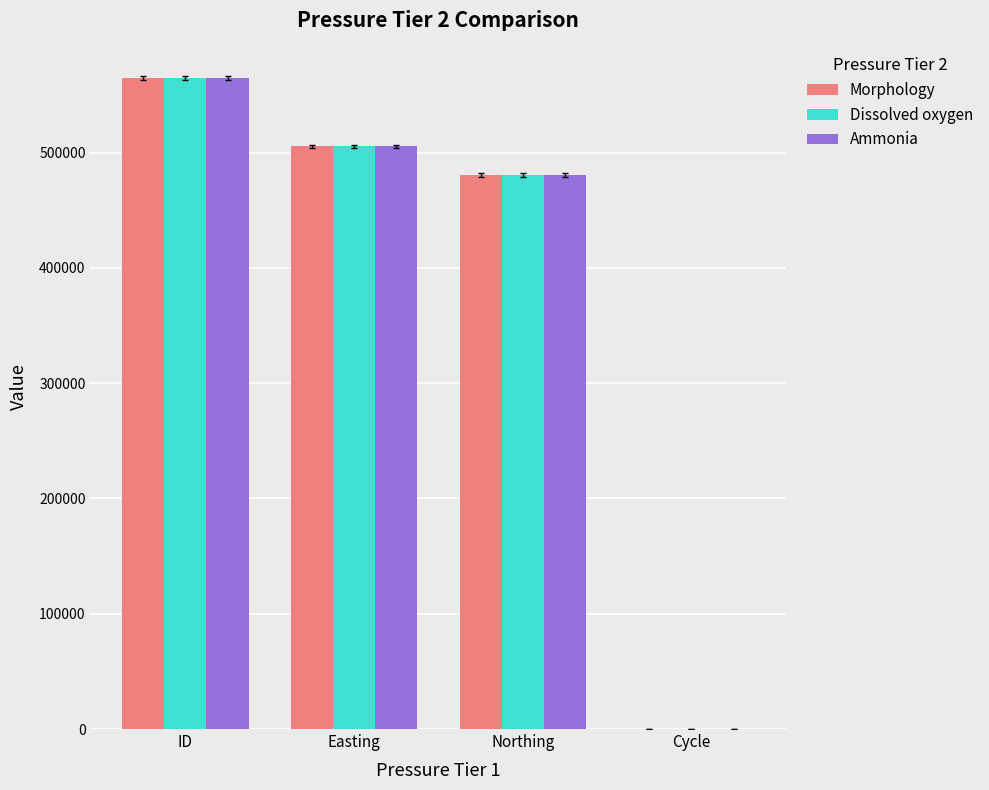

Between ID and Northing, which series saw the biggest shift?

Dissolved oxygen